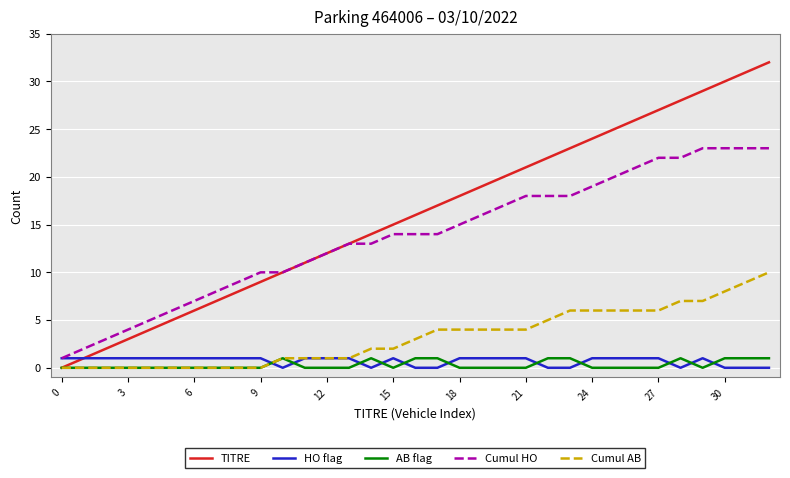

Which series has the widest spread of values?

TITRE